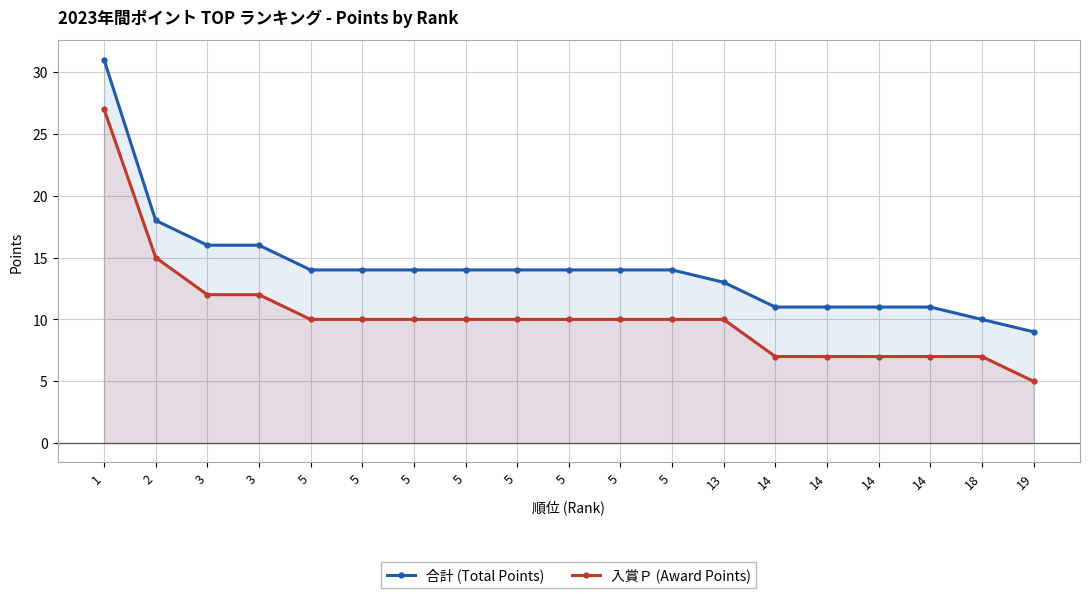

What is the smallest value displayed?

5